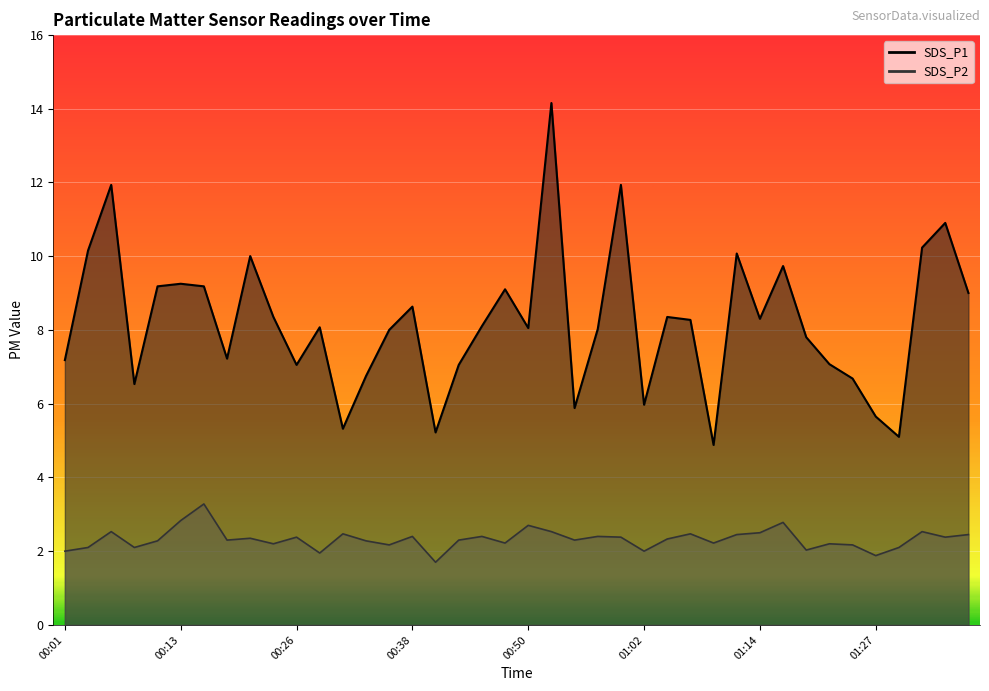

True or false: SDS_P2 has more than 1 points higher than both neighbors.

True